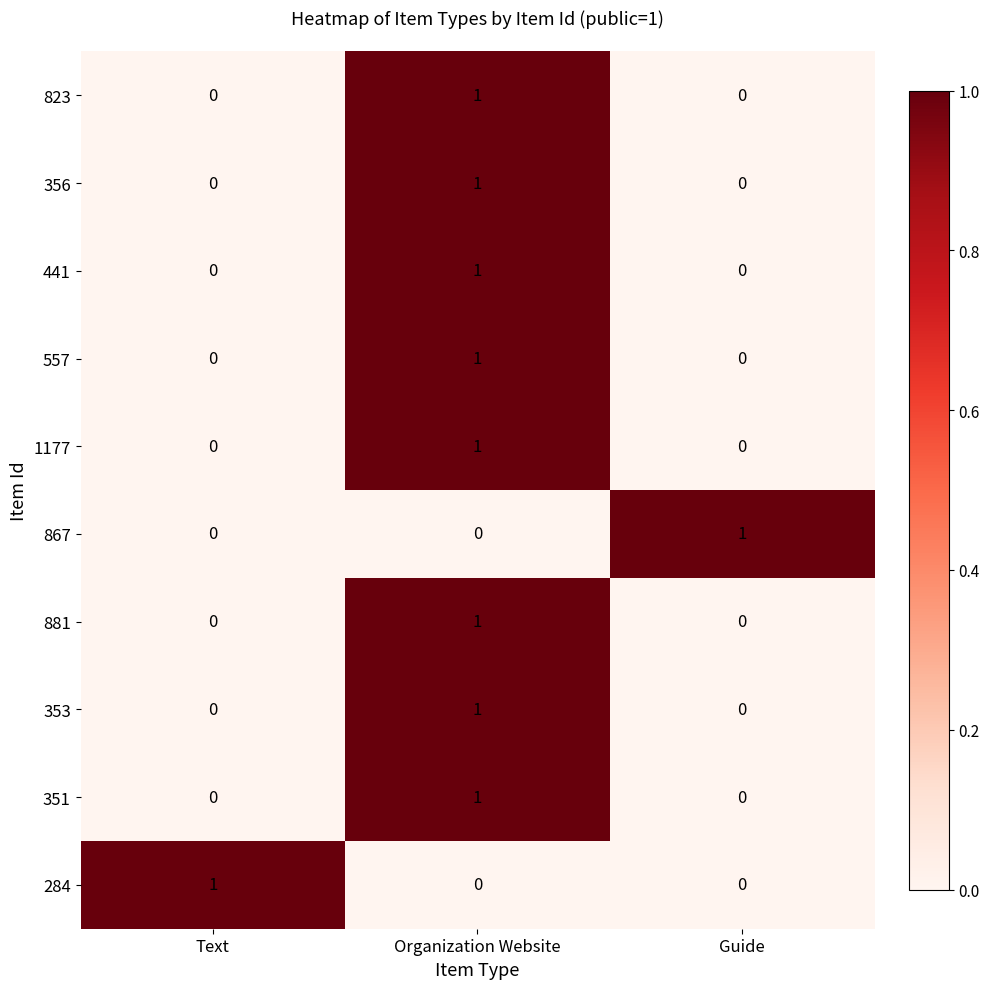

How many 284 values are between 0 and 1?

3